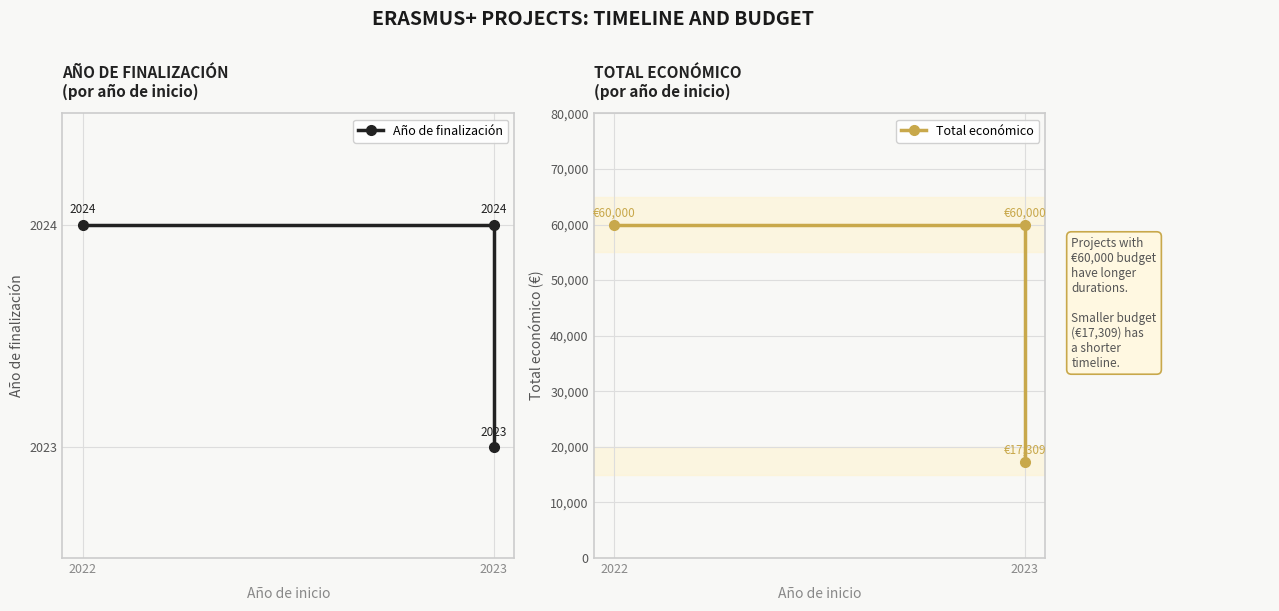

How many values in the Total económico series are below 60000?

1